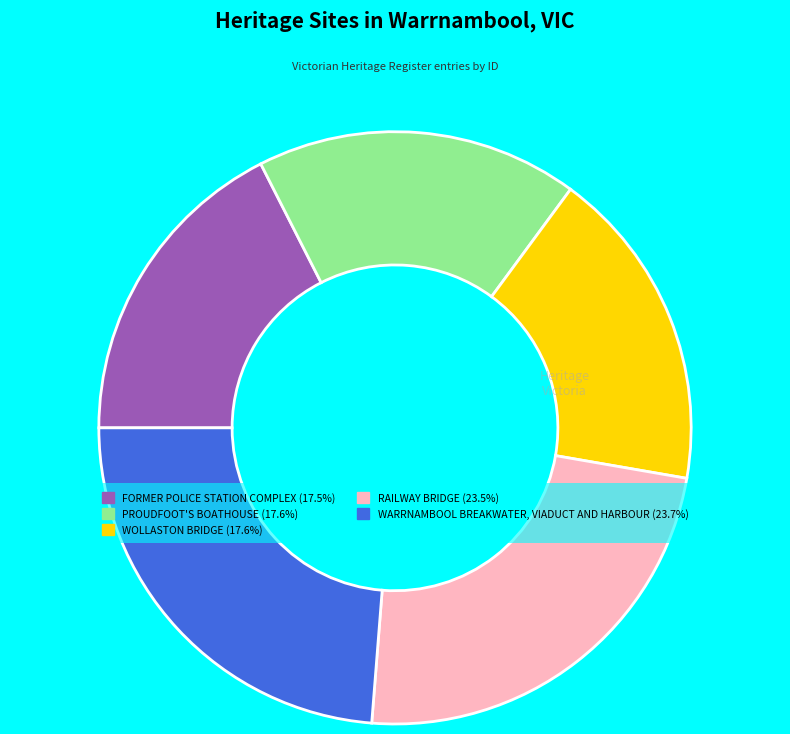

What is the ratio of the value at WOLLASTON BRIDGE to the value at RAILWAY BRIDGE?

0.7